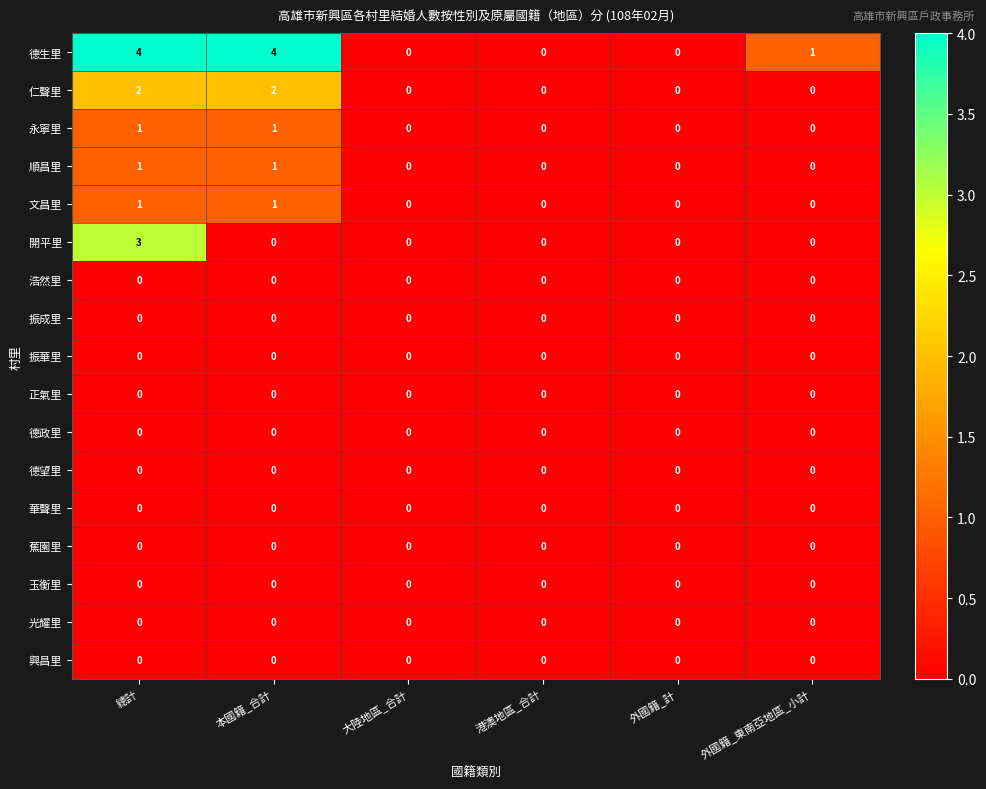

What is the spread (max minus min) of values at 本國籍_合計?

4